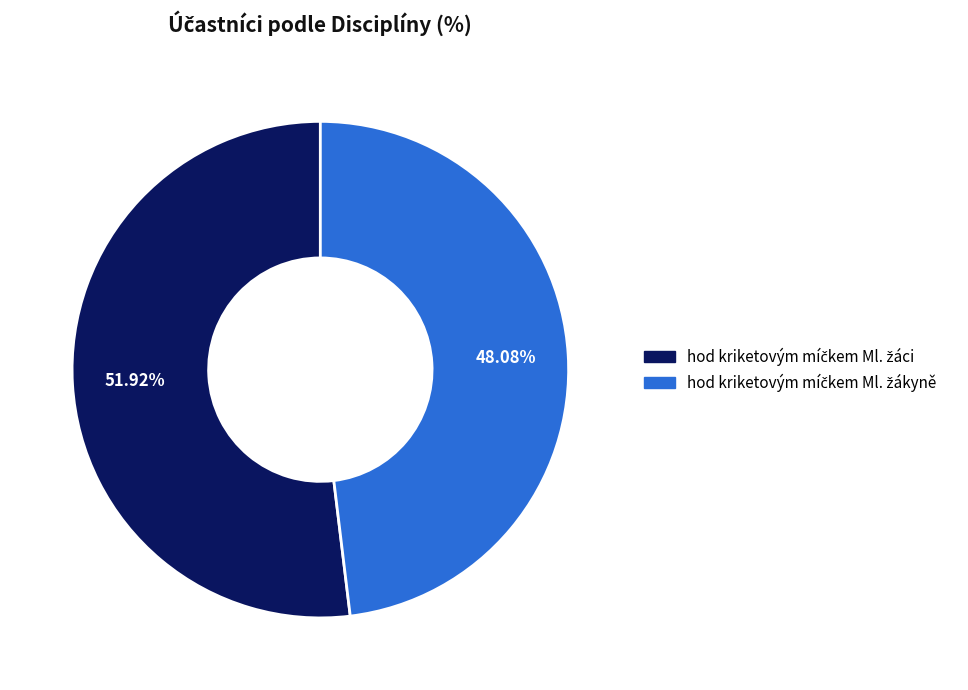

Does any single category account for the majority?

Yes